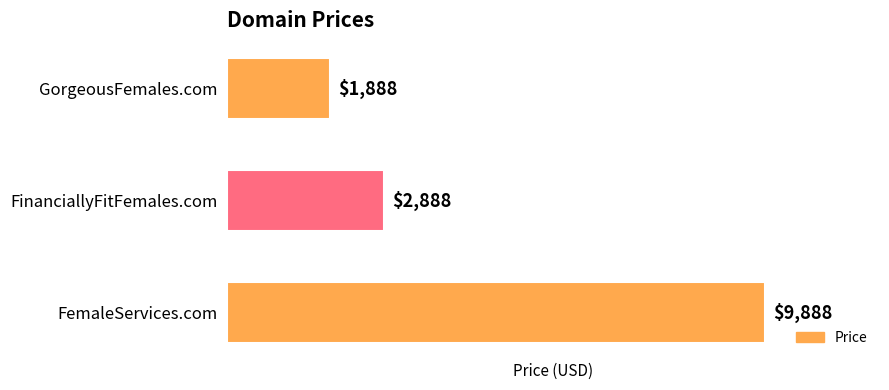

Reading bottom to top, transcribe all the data shown in this chart.

9888	2888	1888